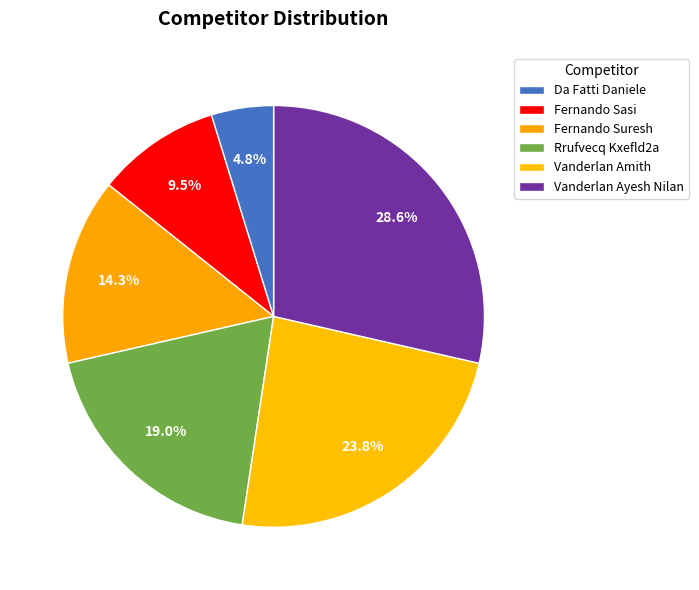

To the nearest percent, what is the combined percentage of Vanderlan Ayesh Nilan and Da Fatti Daniele?

33%